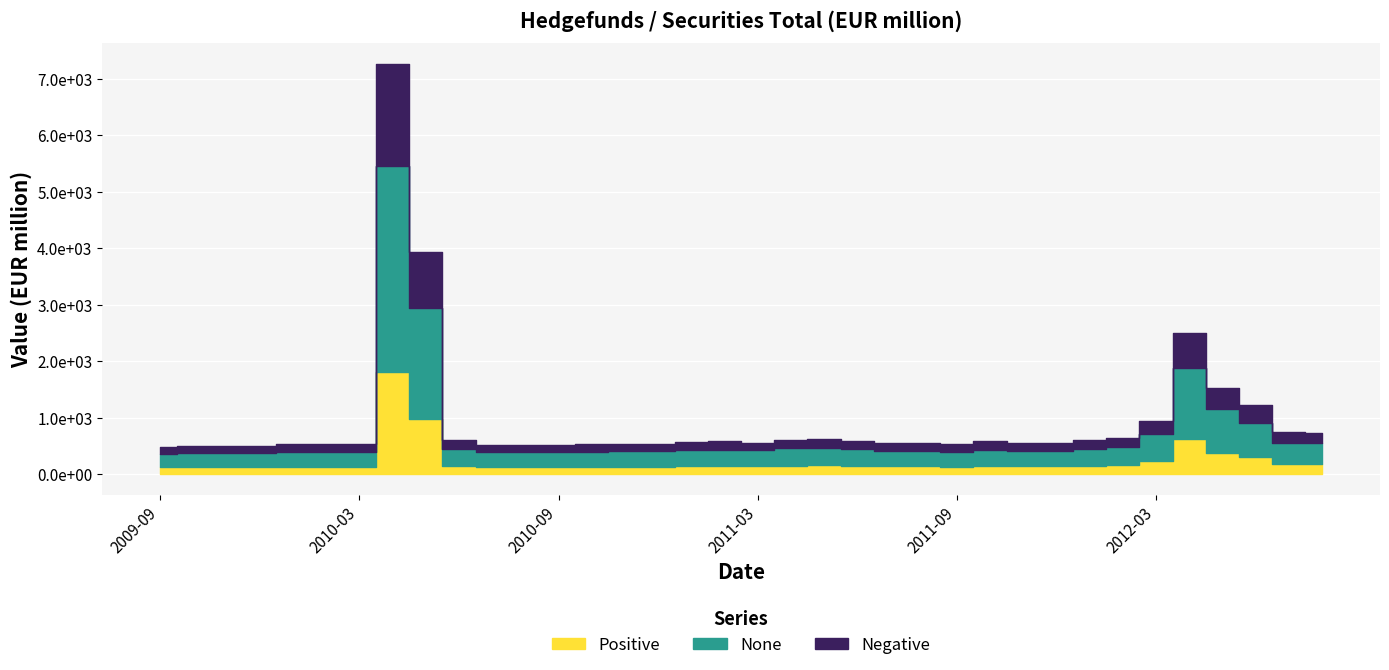

True or false: the data shows 521 at 2010-07.

True